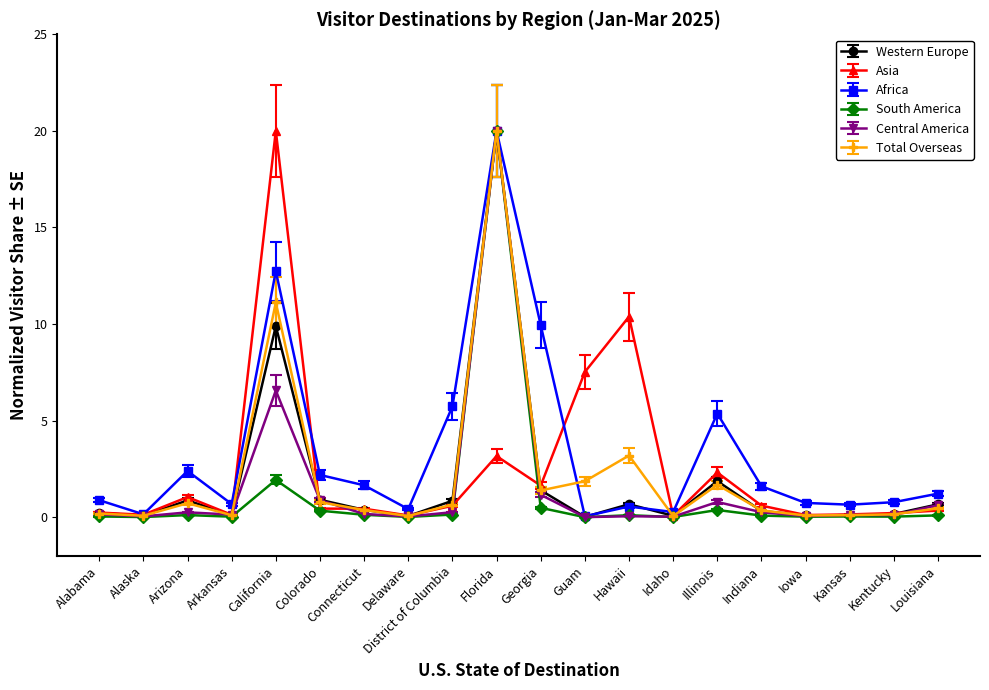

What is the total value across all series at Indiana?

3.2